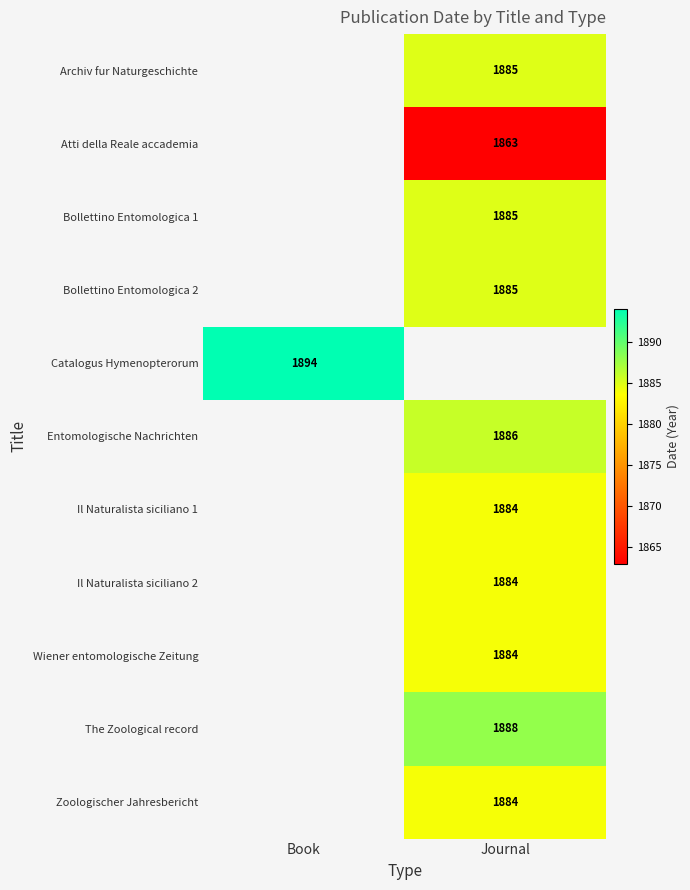

How many categories are shown in the chart?

2